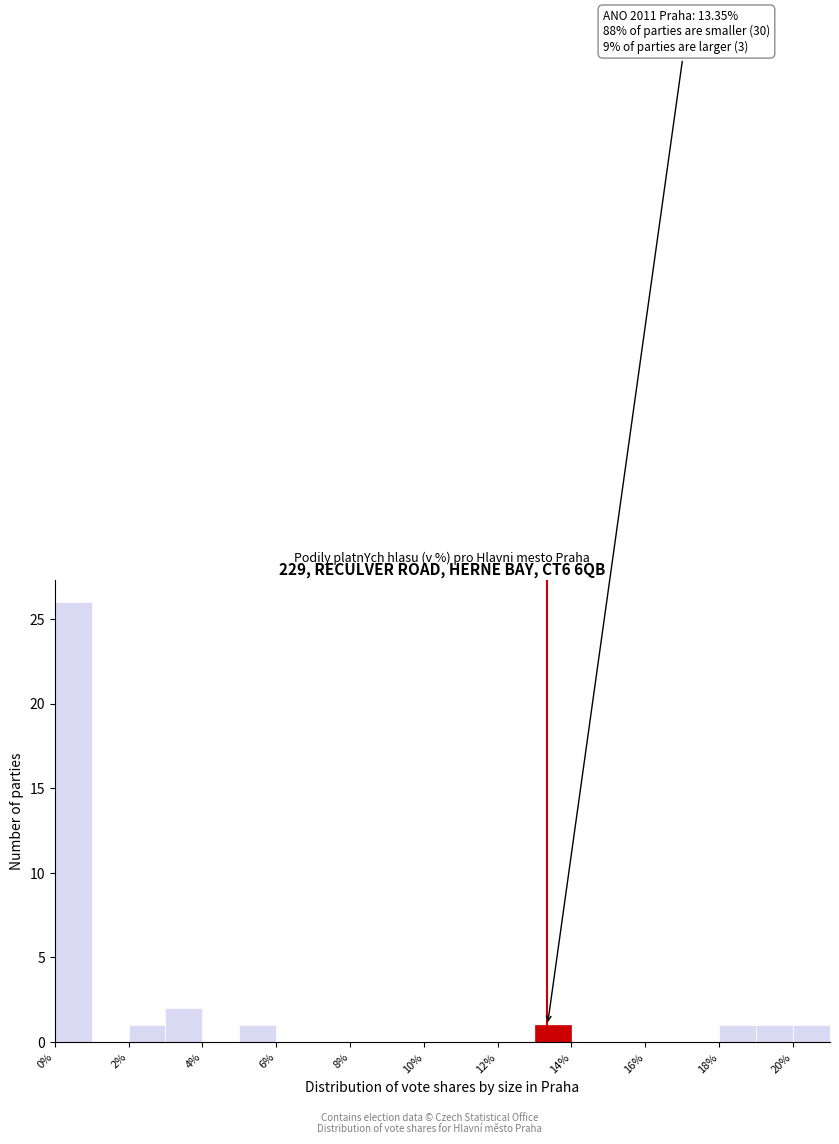

Over which range of the x-axis is the bar tallest?

0 to 1